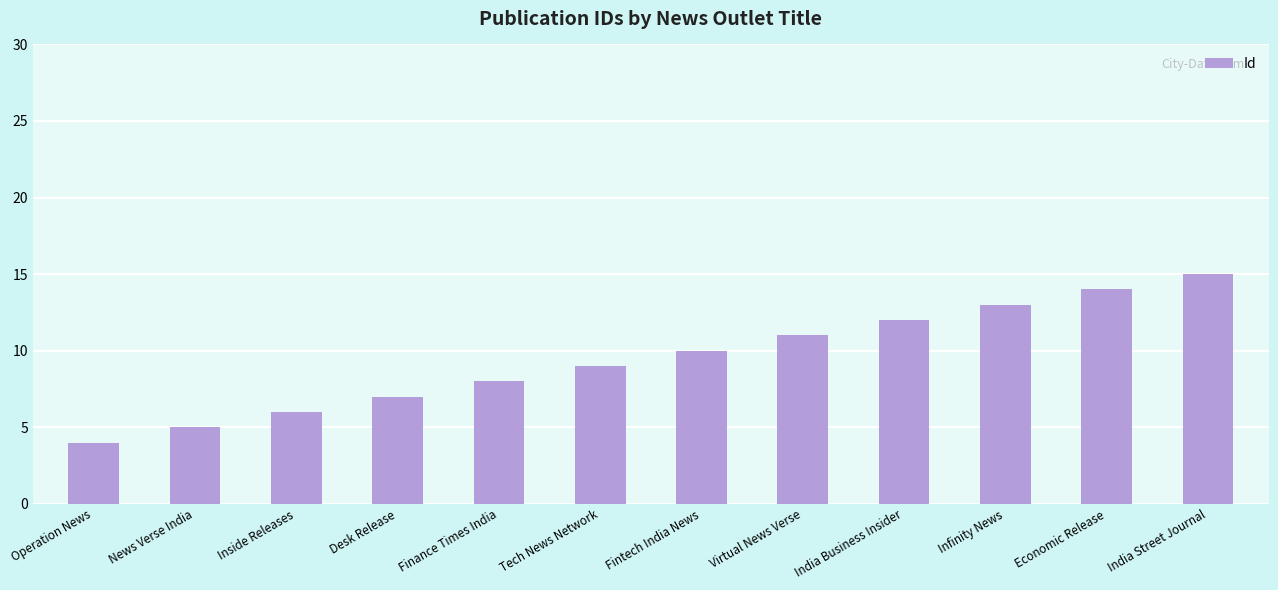

What position from the left is Economic Release?

11